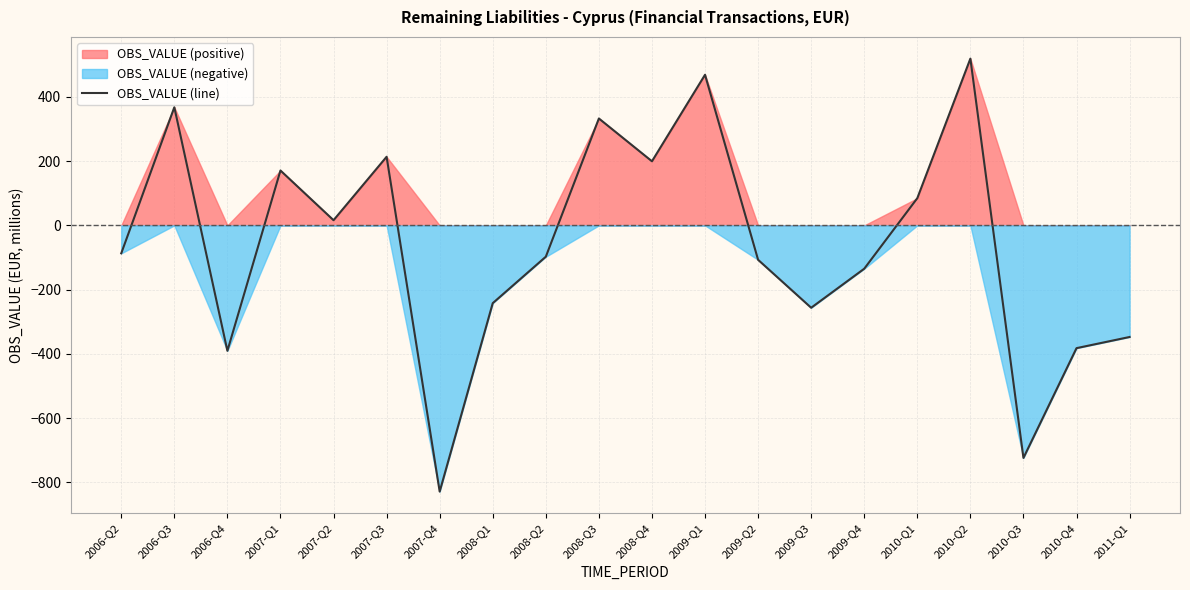

What is the label of the 11th point from the right?

2008-Q3